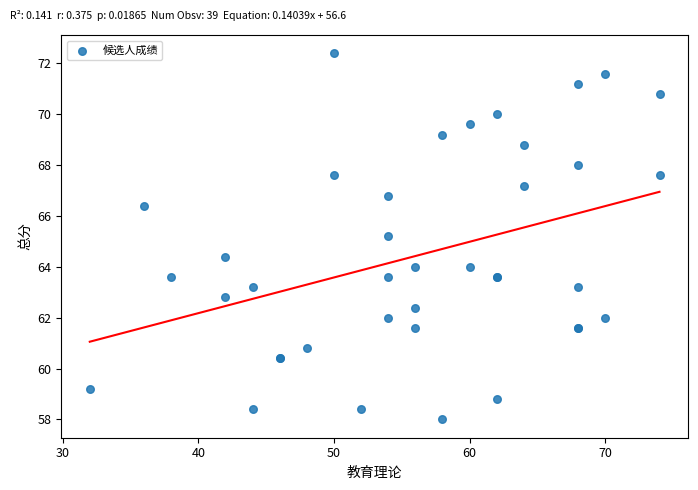

What Y value in the scatter plot is closest to 65?

65.2